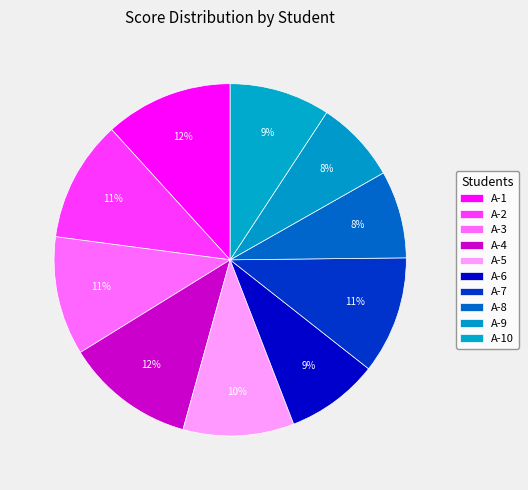

How many segments does this pie chart have?

10